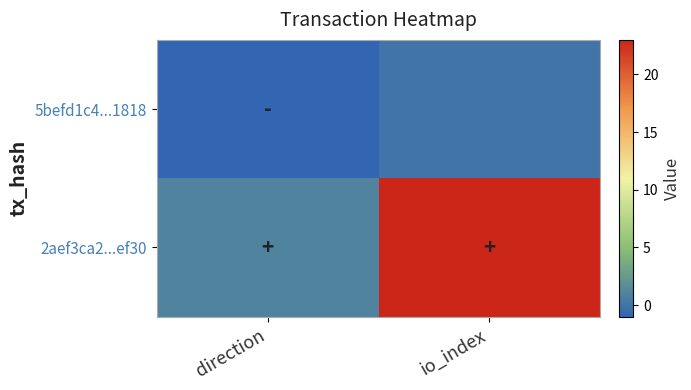

What is the difference between the highest and lowest values at io_index?

23